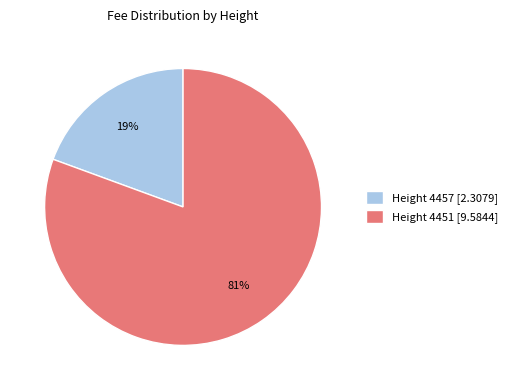

Which category has the biggest portion of the pie?

Height 4451